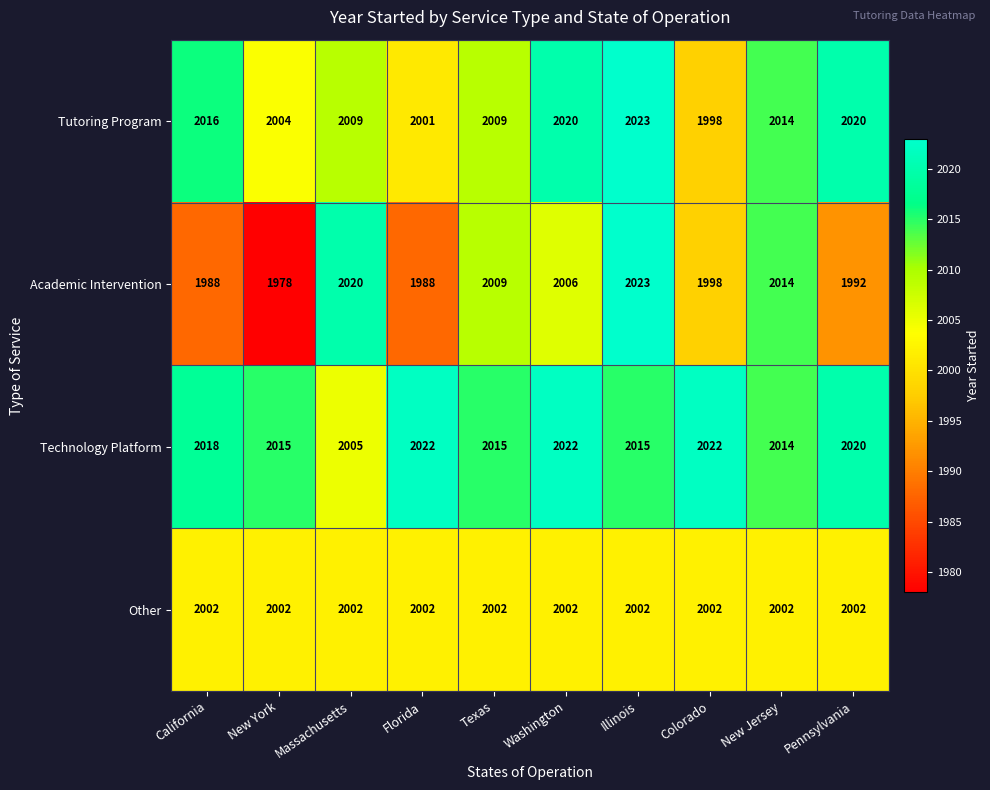

Which series changed the most between Massachusetts and Florida?

Academic Intervention